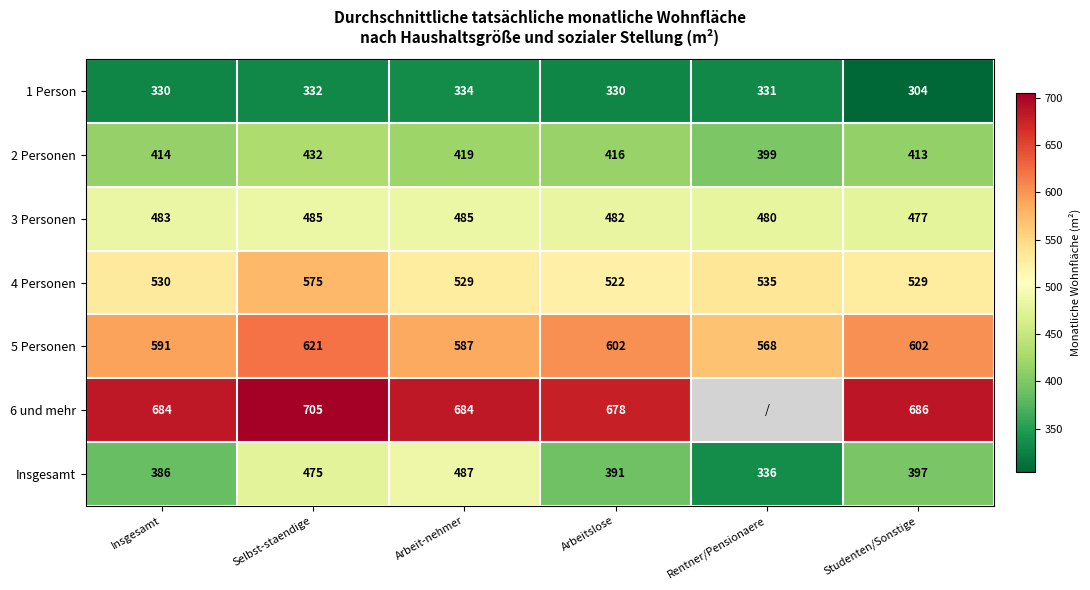

What is the sum of all 2 Personen values?

2493